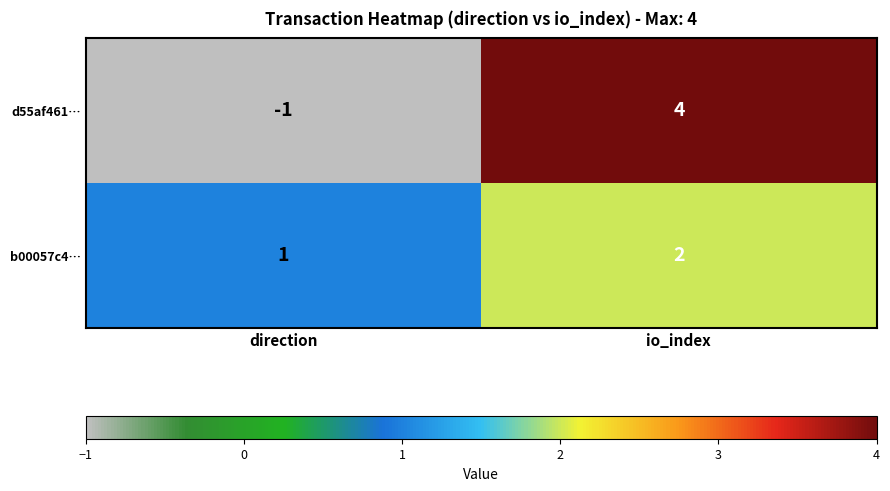

What value does the d55af461… series have at io_index?

4